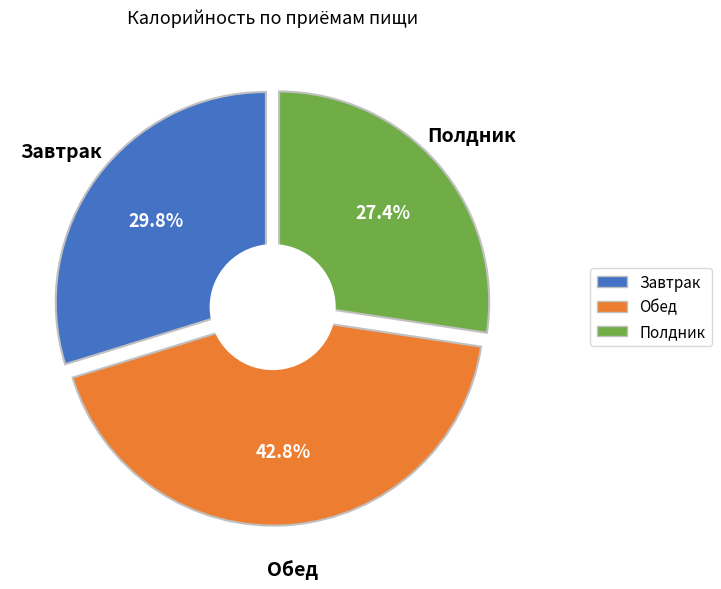

Which has a higher value, Завтрак or Обед?

Обед